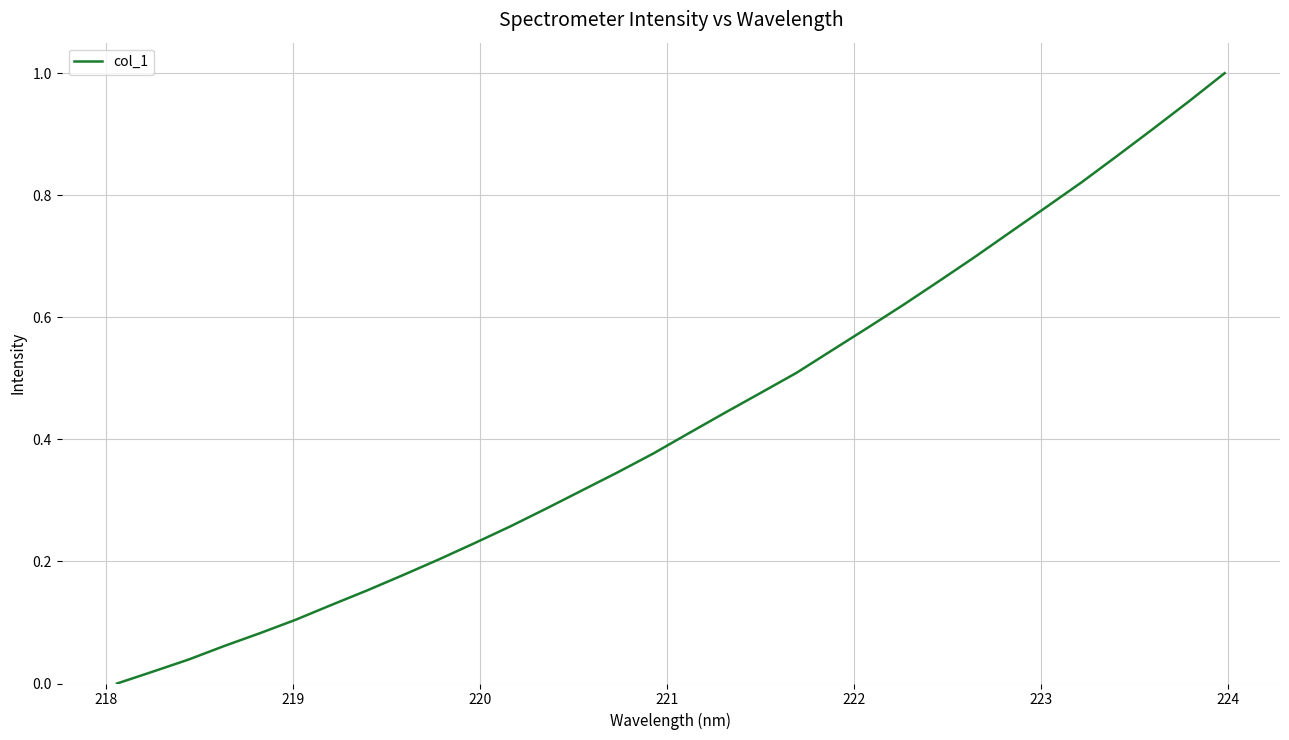

How many lines are shown in the chart?

1